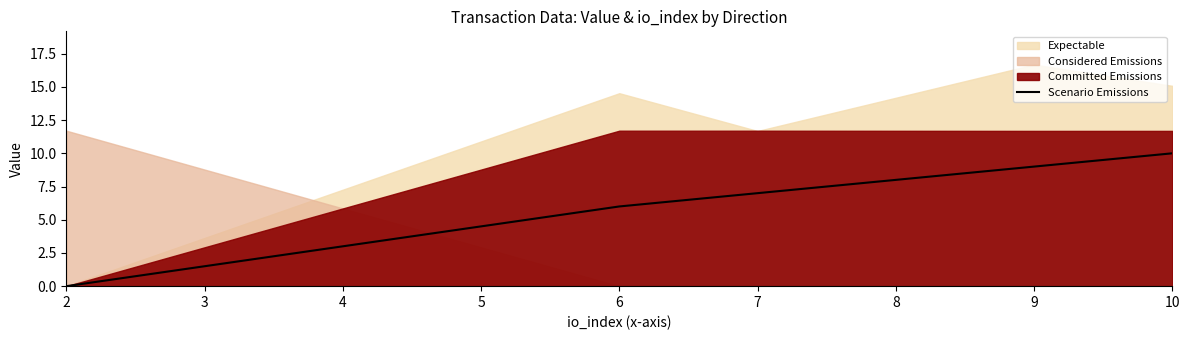

What is the maximum value for Scenario Emissions?

10